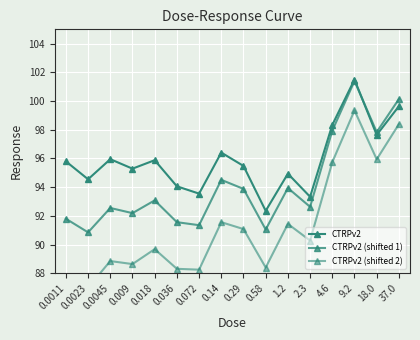

List the series in order of their peak value, highest first.

CTRPv2, CTRPv2 (shifted 1), CTRPv2 (shifted 2)